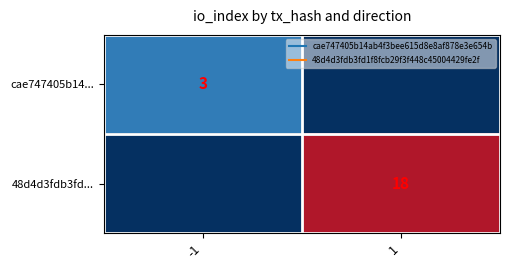

Is the value of cae747405b14... at 1 greater than the value of 48d4d3fdb3fd... at 1?

No